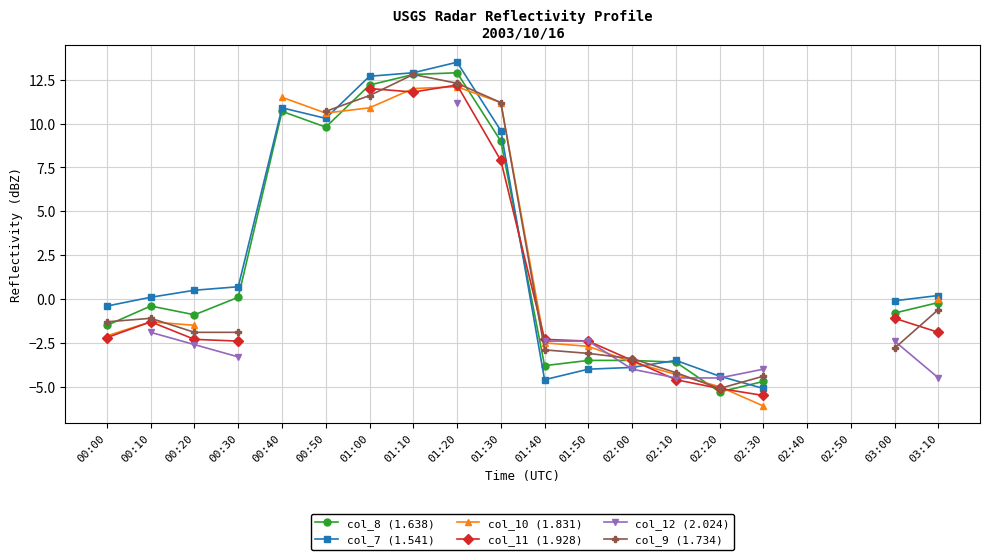

What are all the series names shown in the legend?

col_8 (1.638), col_7 (1.541), col_10 (1.831), col_11 (1.928), col_12 (2.024), col_9 (1.734)